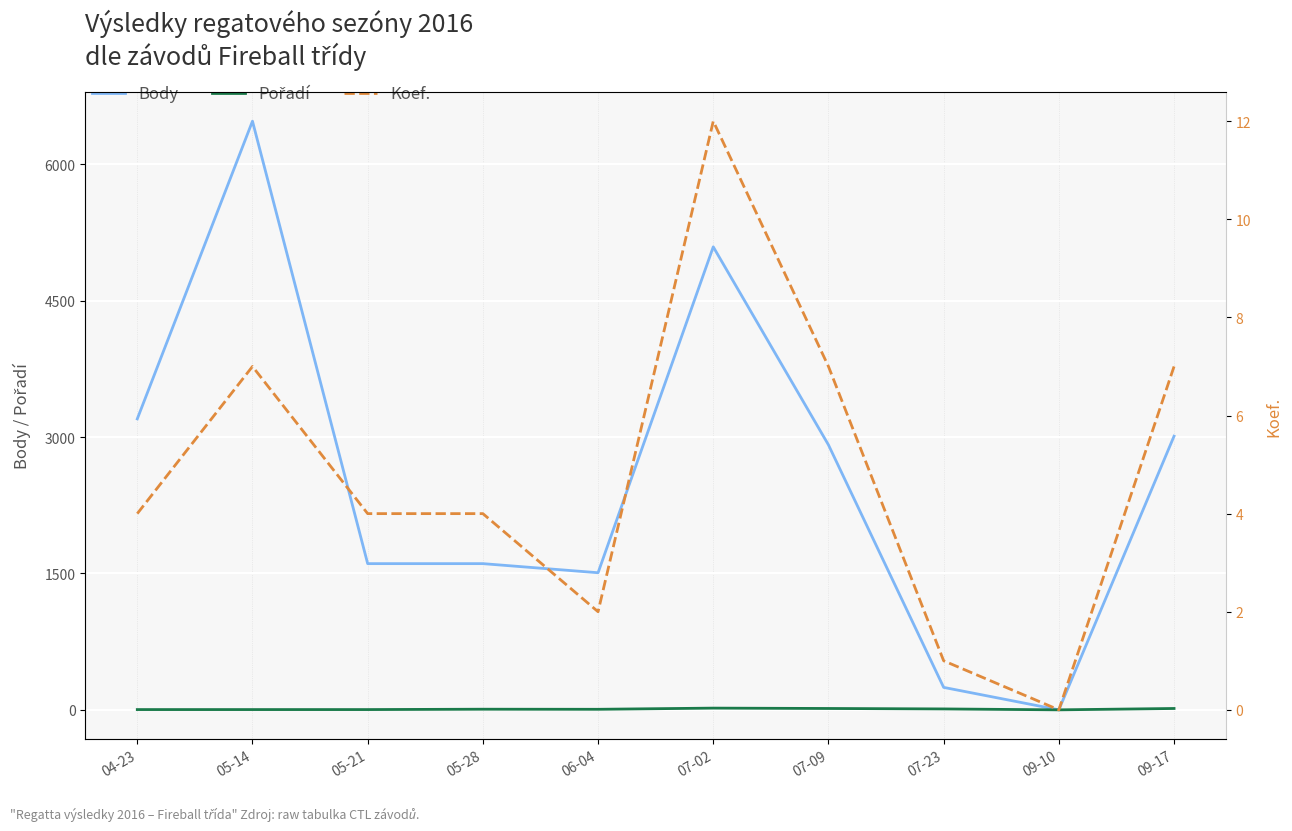

Is it true that Pořadí equals 3 at 05-21?

True